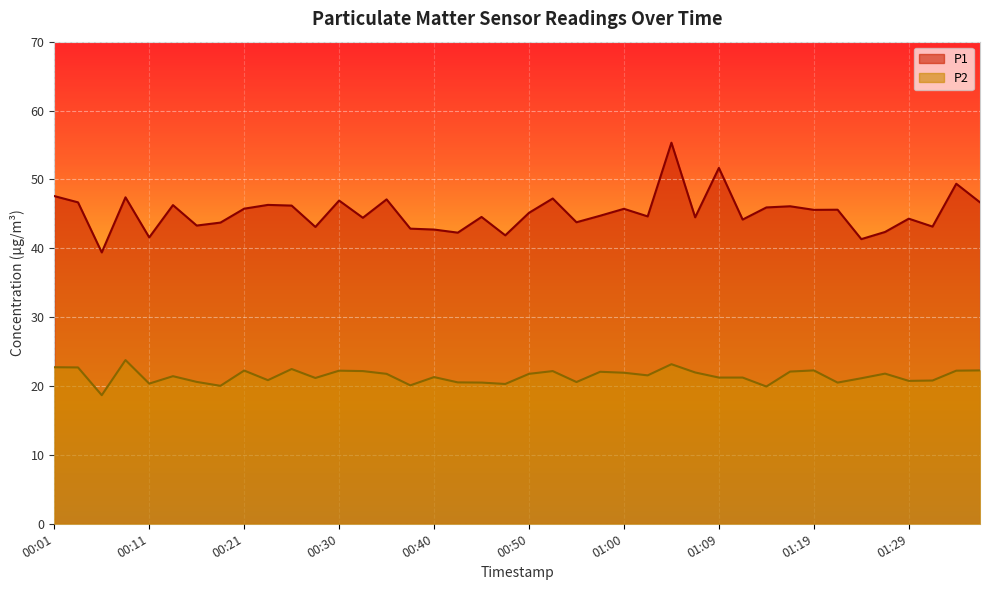

At which category is the sum across all series the highest?

01:04